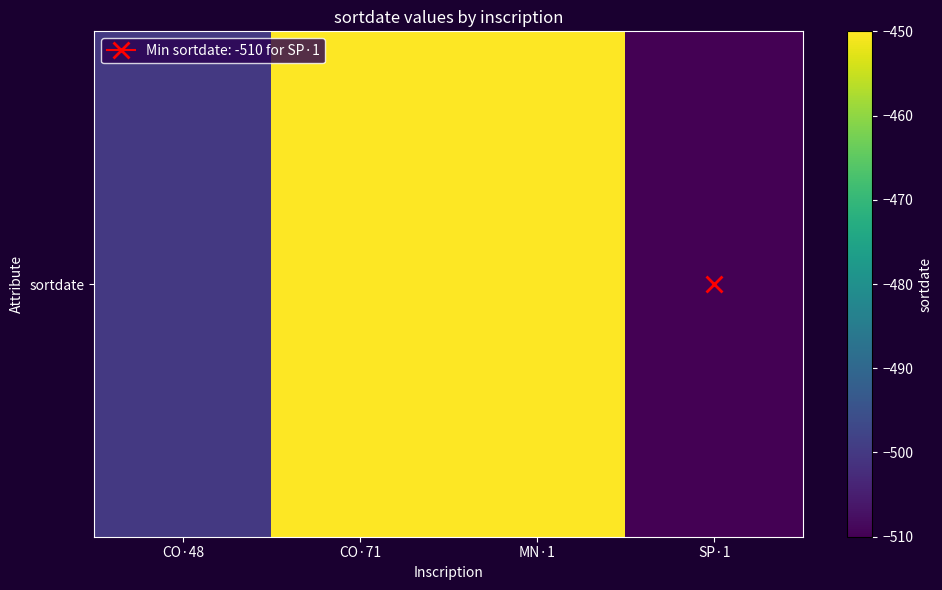

The value at CO·71 is -245. True or false?

False